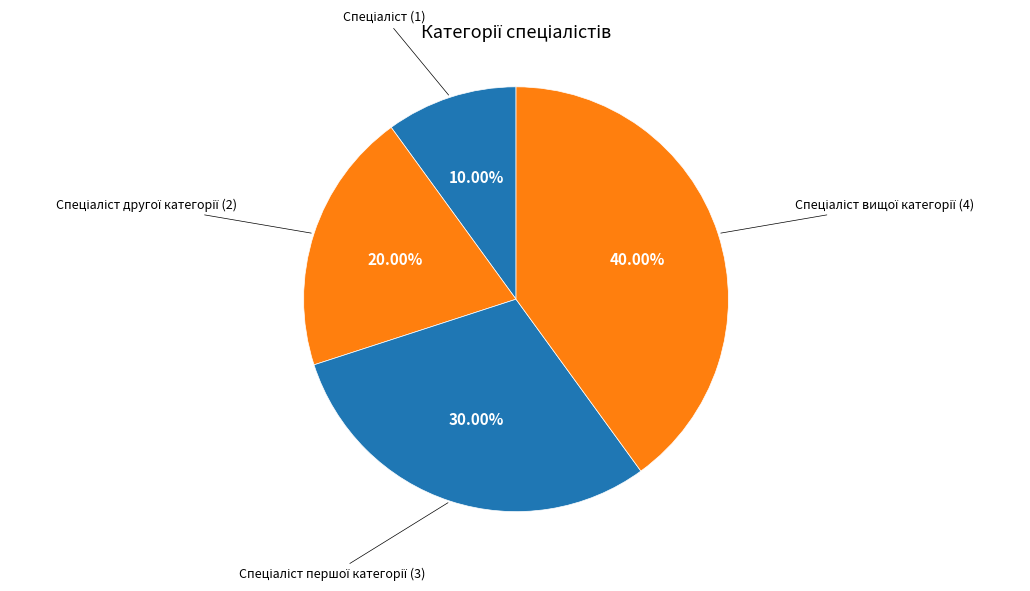

How many slices are in this pie chart?

4